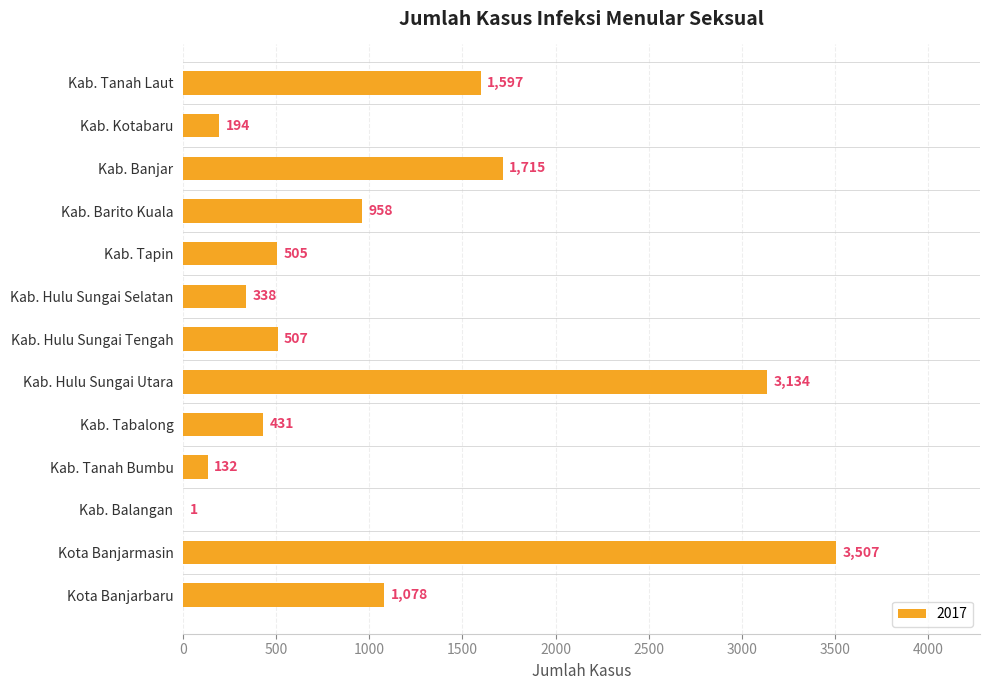

At which label is the value closest to 1754?

Kab. Banjar